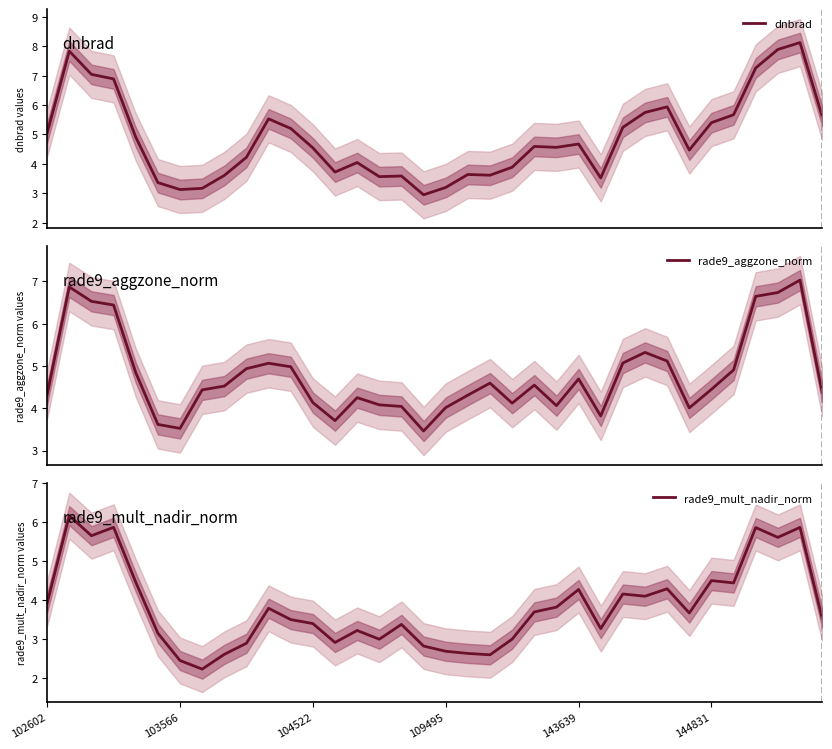

Which series changed the most between 102602 and 14?

dnbrad